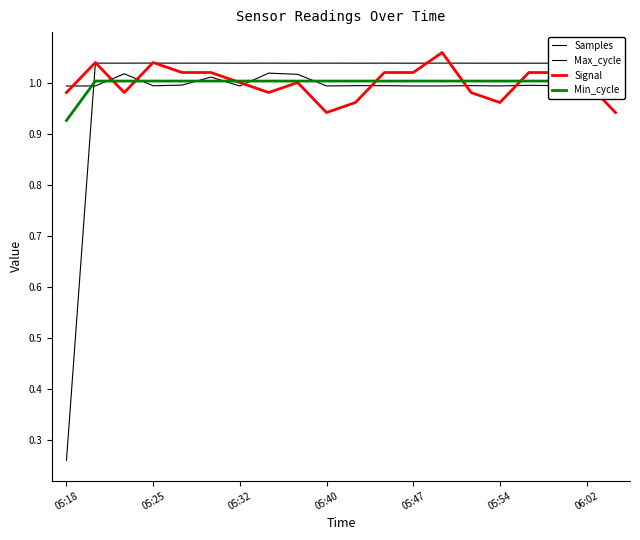

Count the number of data series in this chart.

4